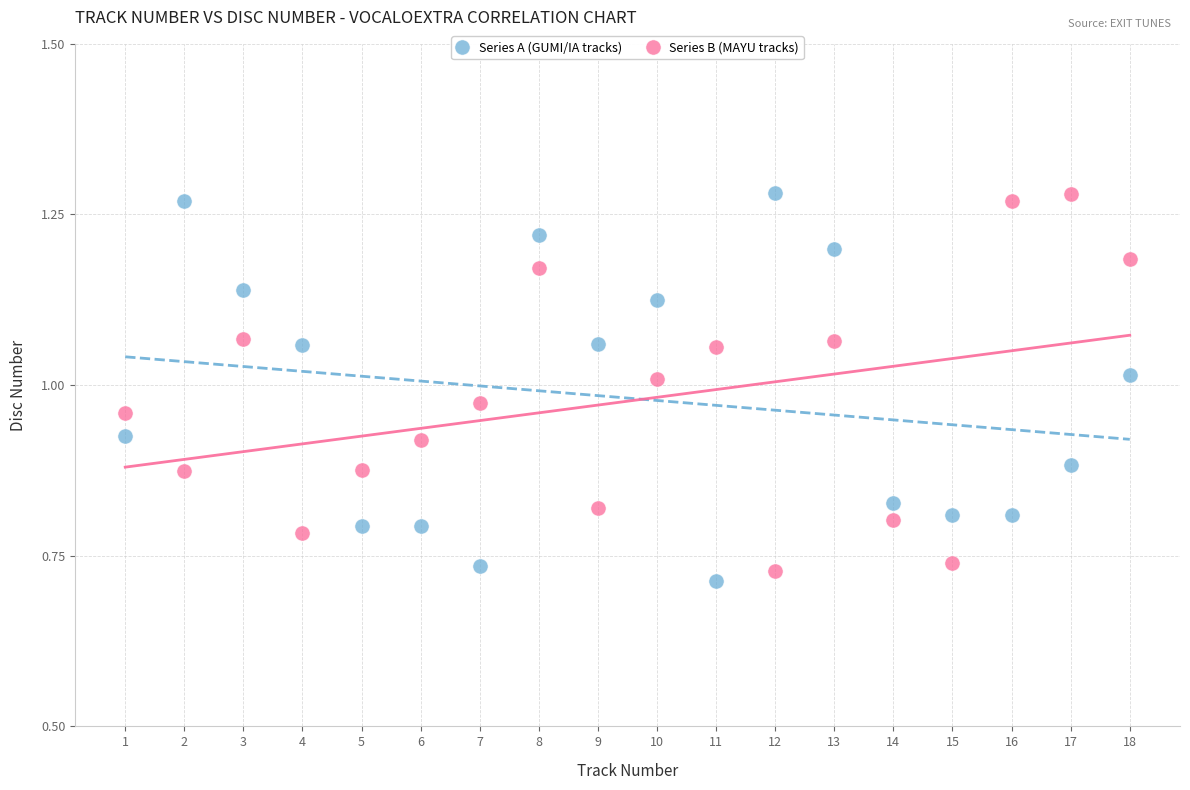

What is the X range (max minus min) for the scatter plot?

17.0